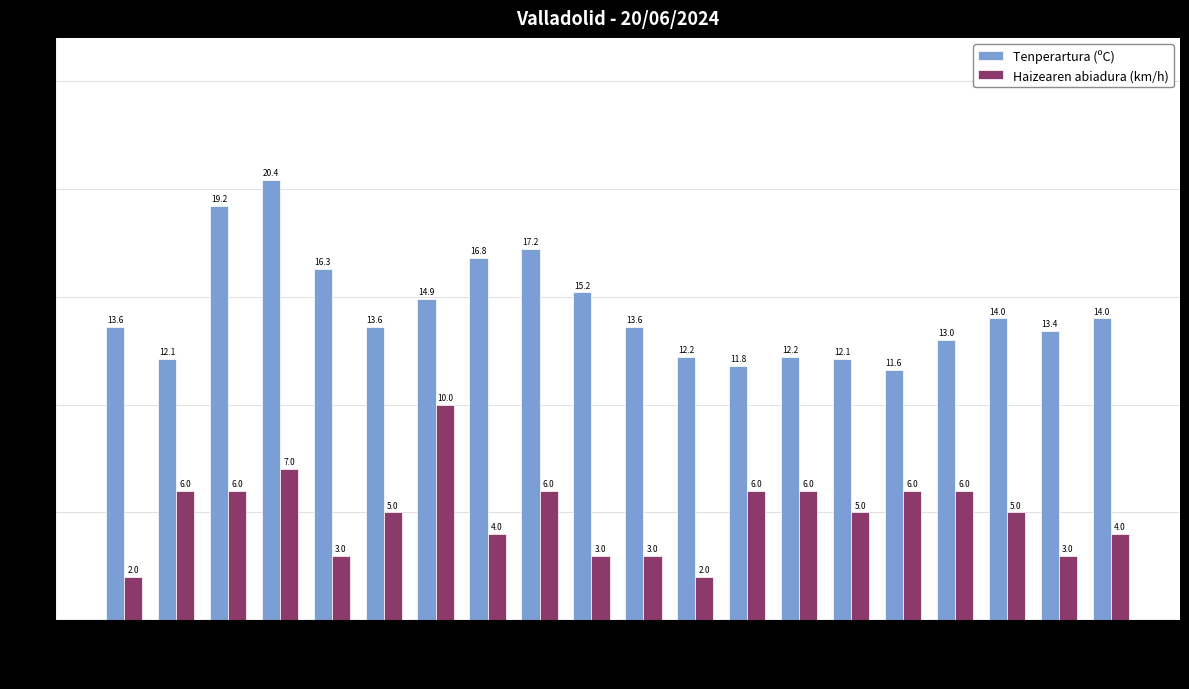

True or false: Haizearen abiadura (km/h) has a value of 8.1 at 06:00.

False